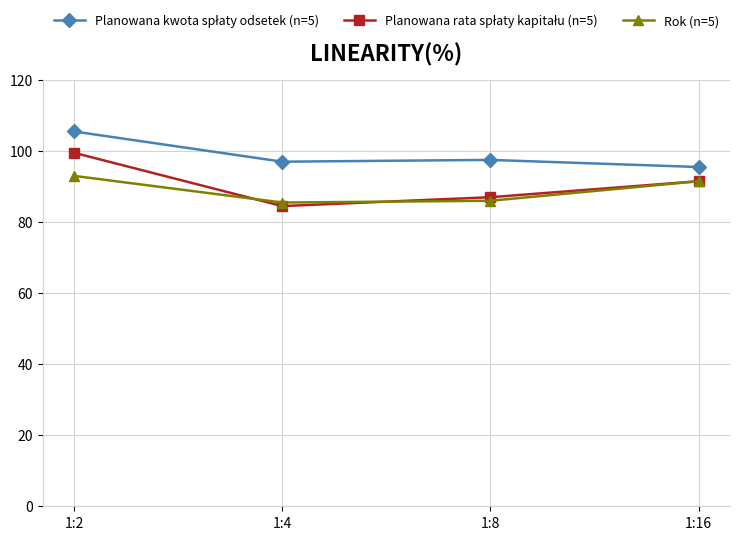

Which label corresponds to the largest value in the chart?

1:2